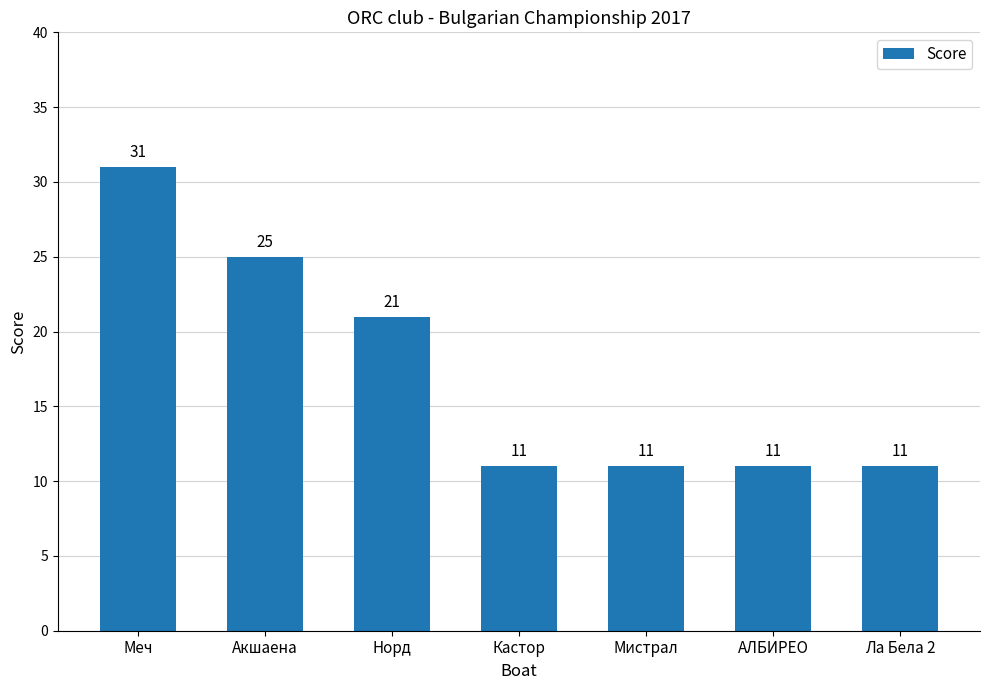

Reading right to left, list all the values displayed in this chart.

Ла Бела 2=11	АЛБИРЕО=11	Мистрал=11	Кастор=11	Норд=21	Акшаена=25	Меч=31